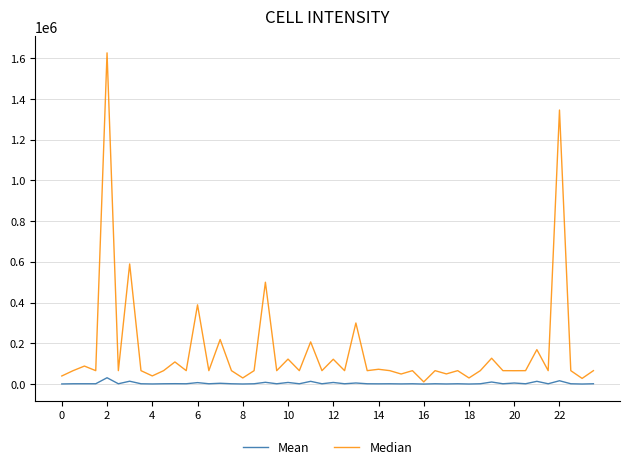

Which series has the largest range (max minus min)?

Median